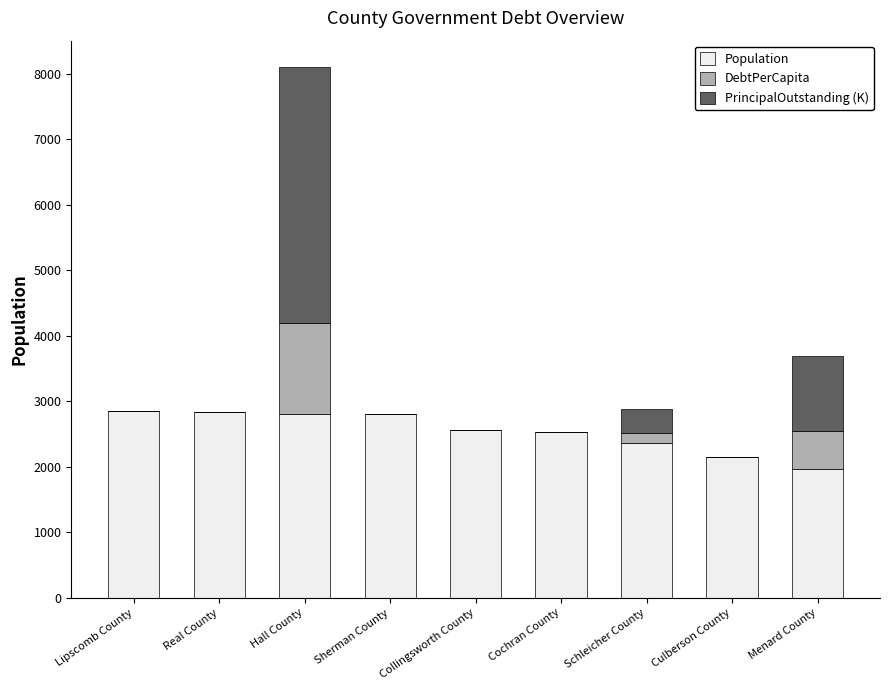

What is the total value across all series at Real County?

2840.0